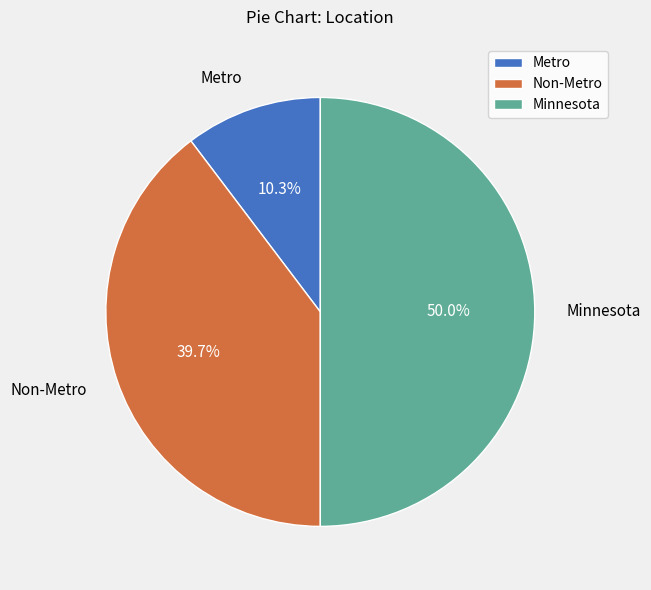

Is Metro the majority of the pie?

No